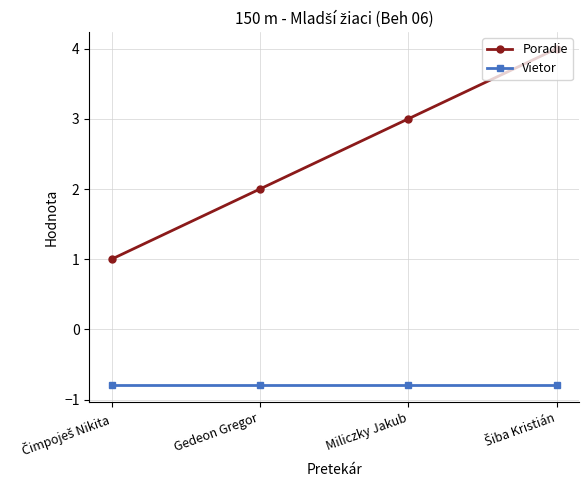

True or false: Vietor has more than 2 interior local peaks.

False